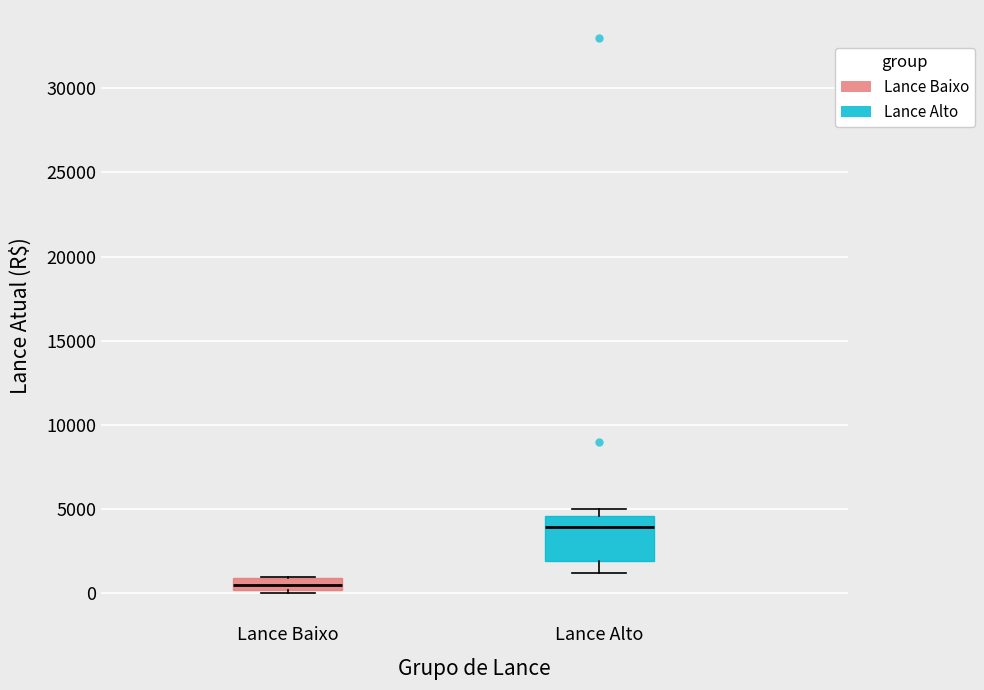

Where is the upper edge of the box for Lance Baixo on the y-axis? The values are not printed on the chart, so give them approximately, as read against the axis.

1000